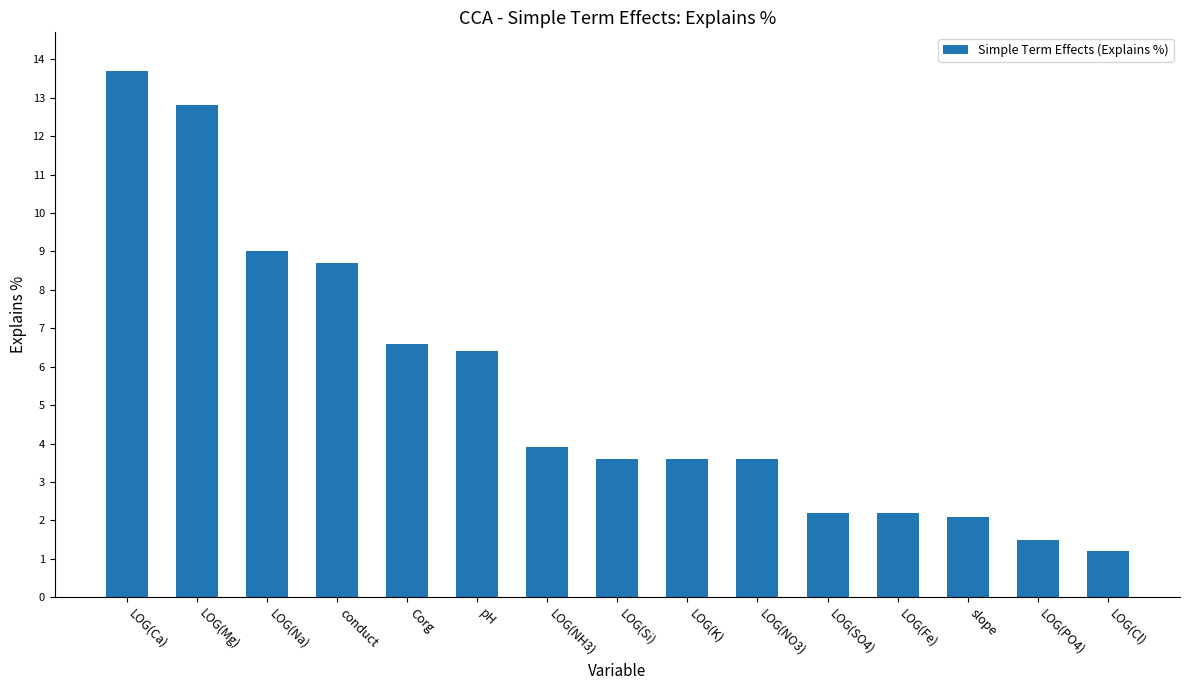

Count the number of categories in the chart.

15